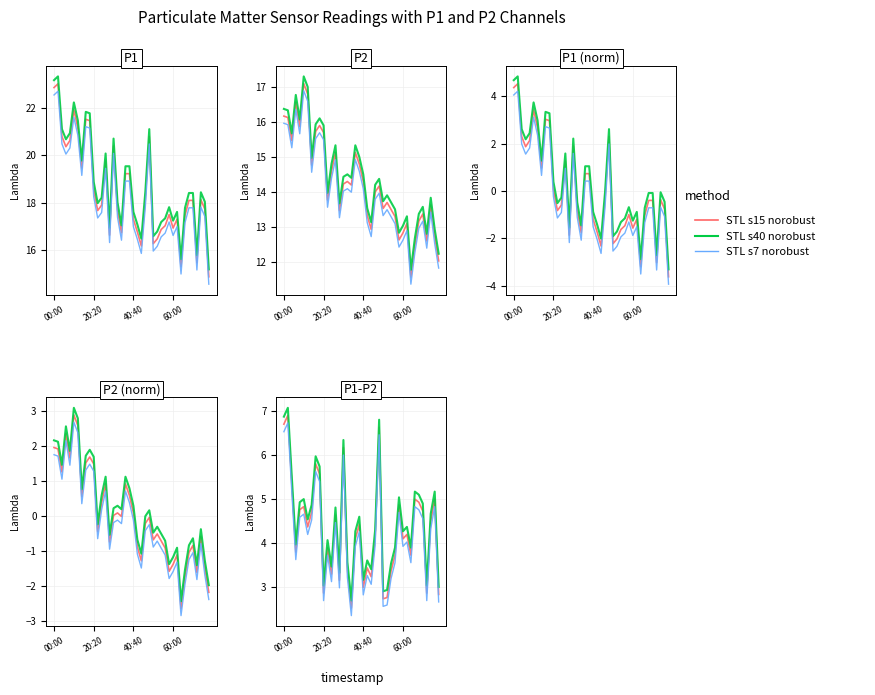

Is this an area chart (filled region under the line)?

No